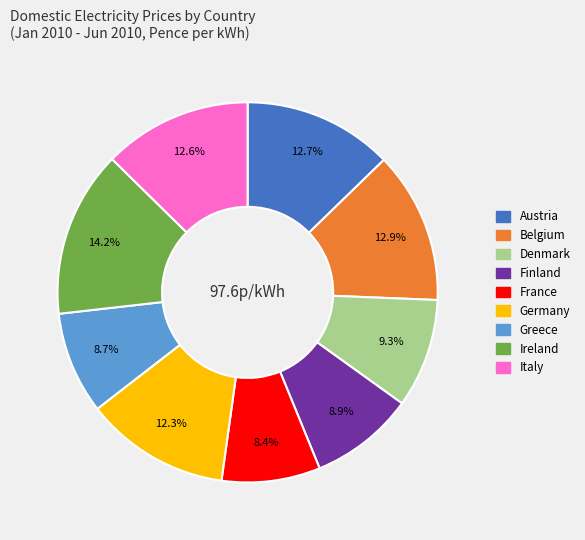

How many slices are in this pie chart?

9